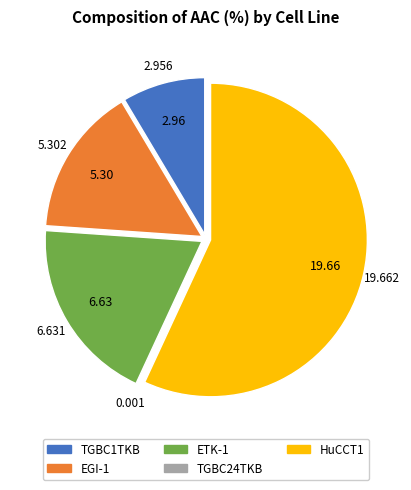

Is TGBC1TKB the majority of the pie?

No